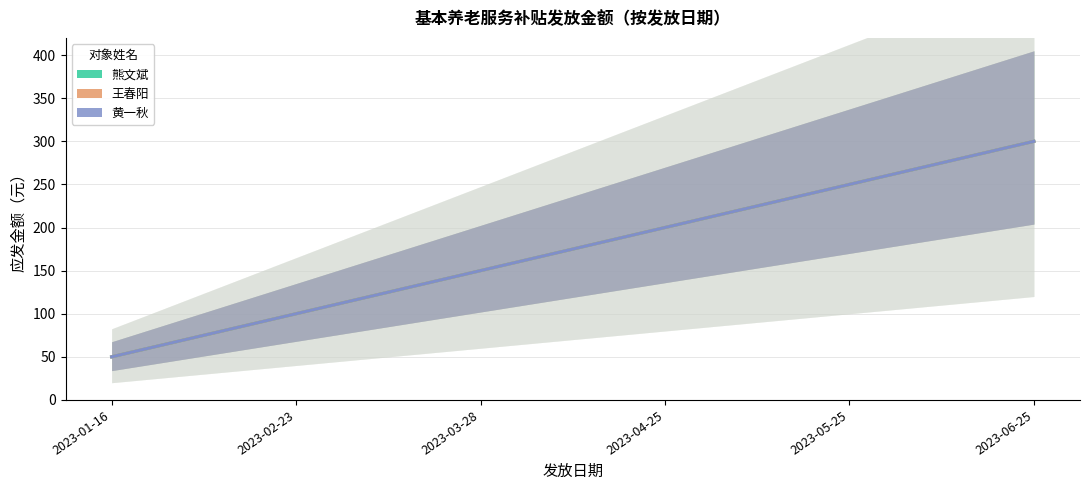

Is it true that 王春阳 equals 250 at 2023-05-25?

True